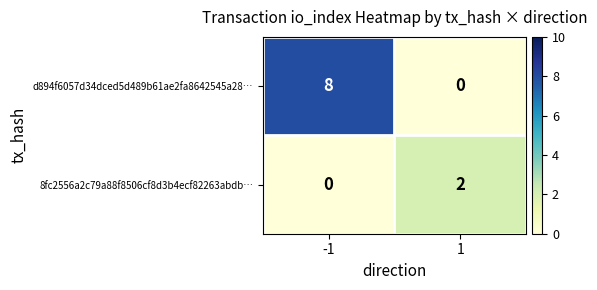

At how many categories does at least one series exceed 0?

2